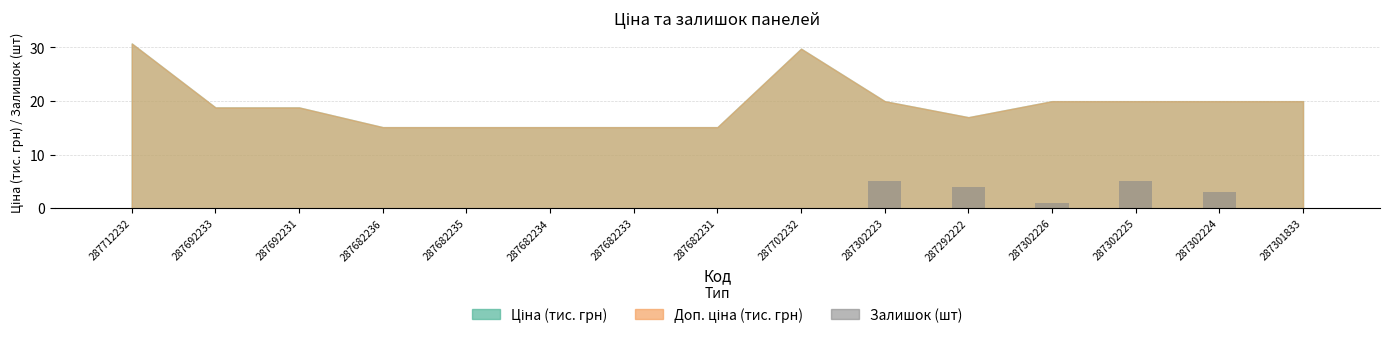

What is the approximate value at 287302226?

1